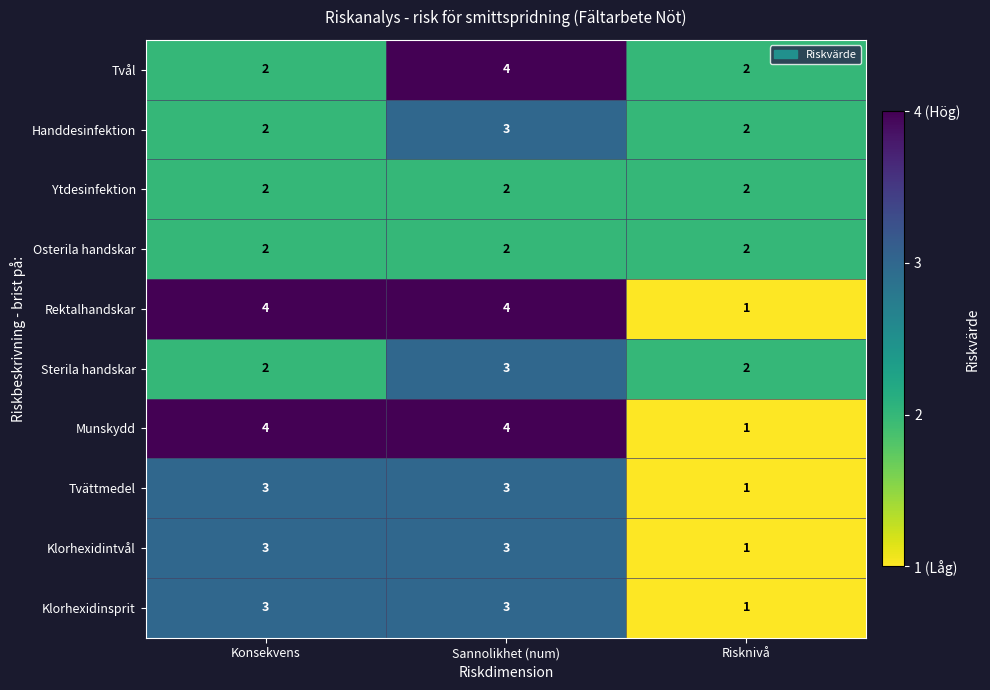

How many series are shown in this chart?

10